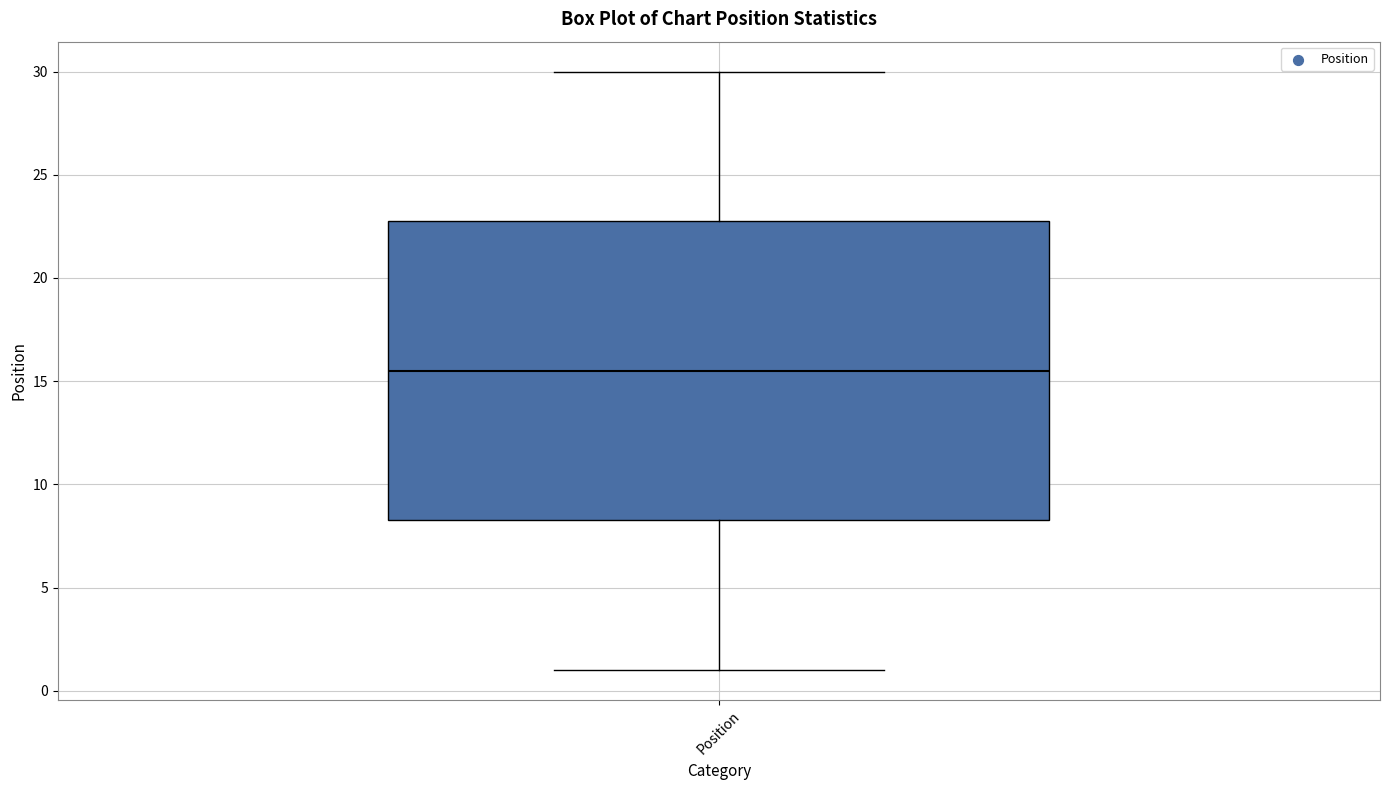

Where does the upper whisker of the box for Position end on the y-axis? The values are not printed on the chart, so give them approximately, as read against the axis.

30.0